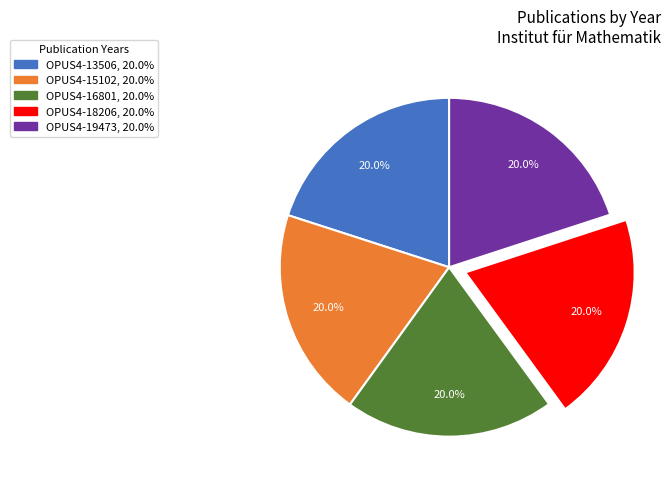

True or false: OPUS4-16801 accounts for 20% of the total.

True